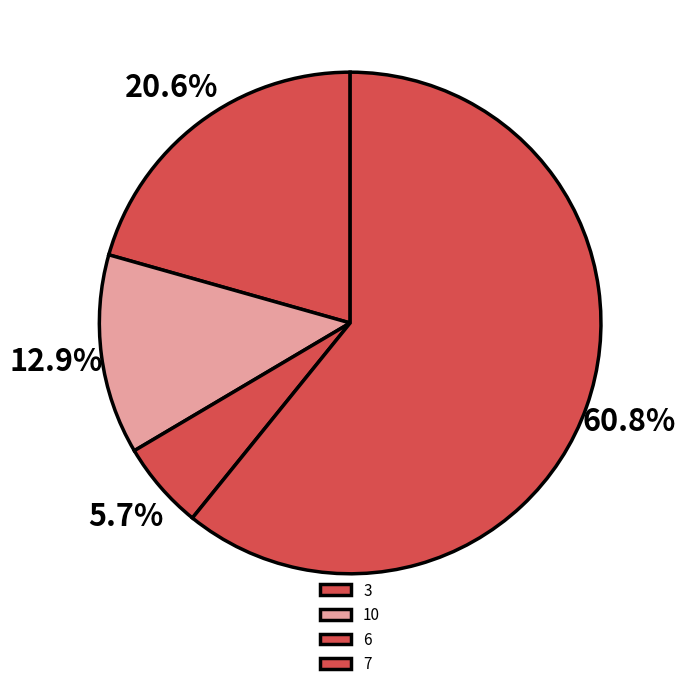

Is it true that 10 is 13% of the pie?

True